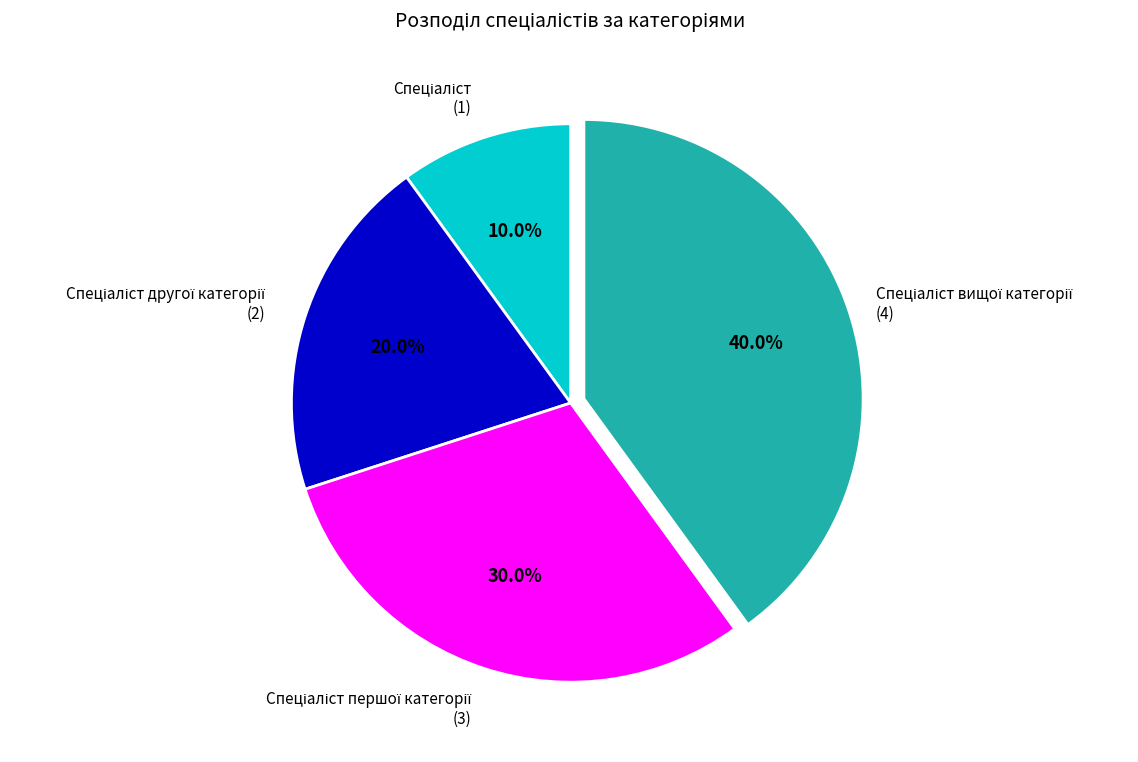

Does any single category account for the majority?

No